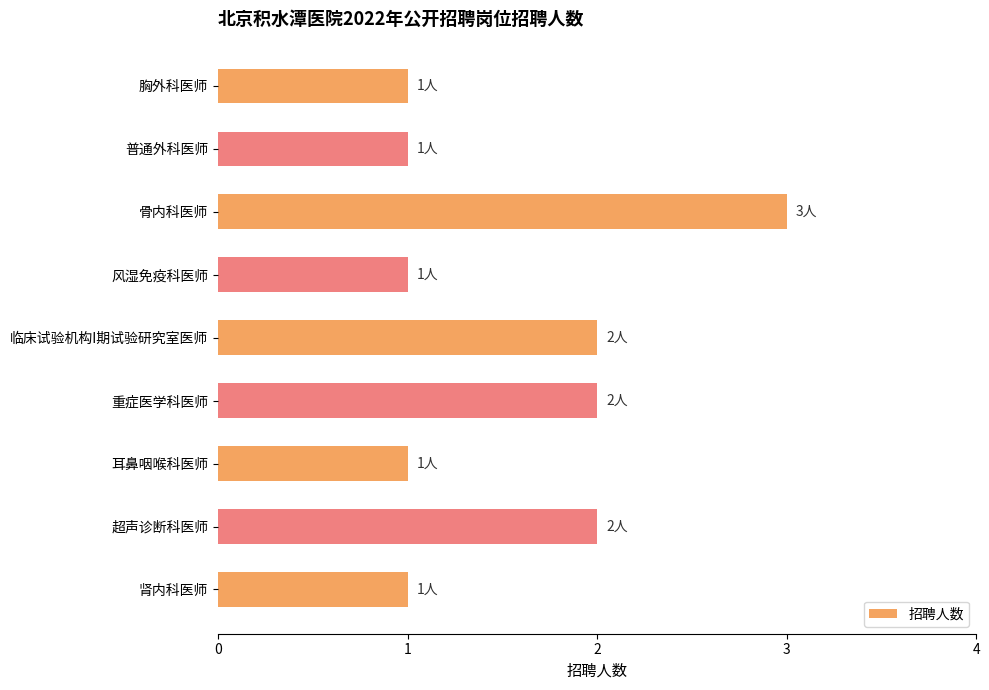

What is the label of the 1st bar from the bottom?

肾内科医师